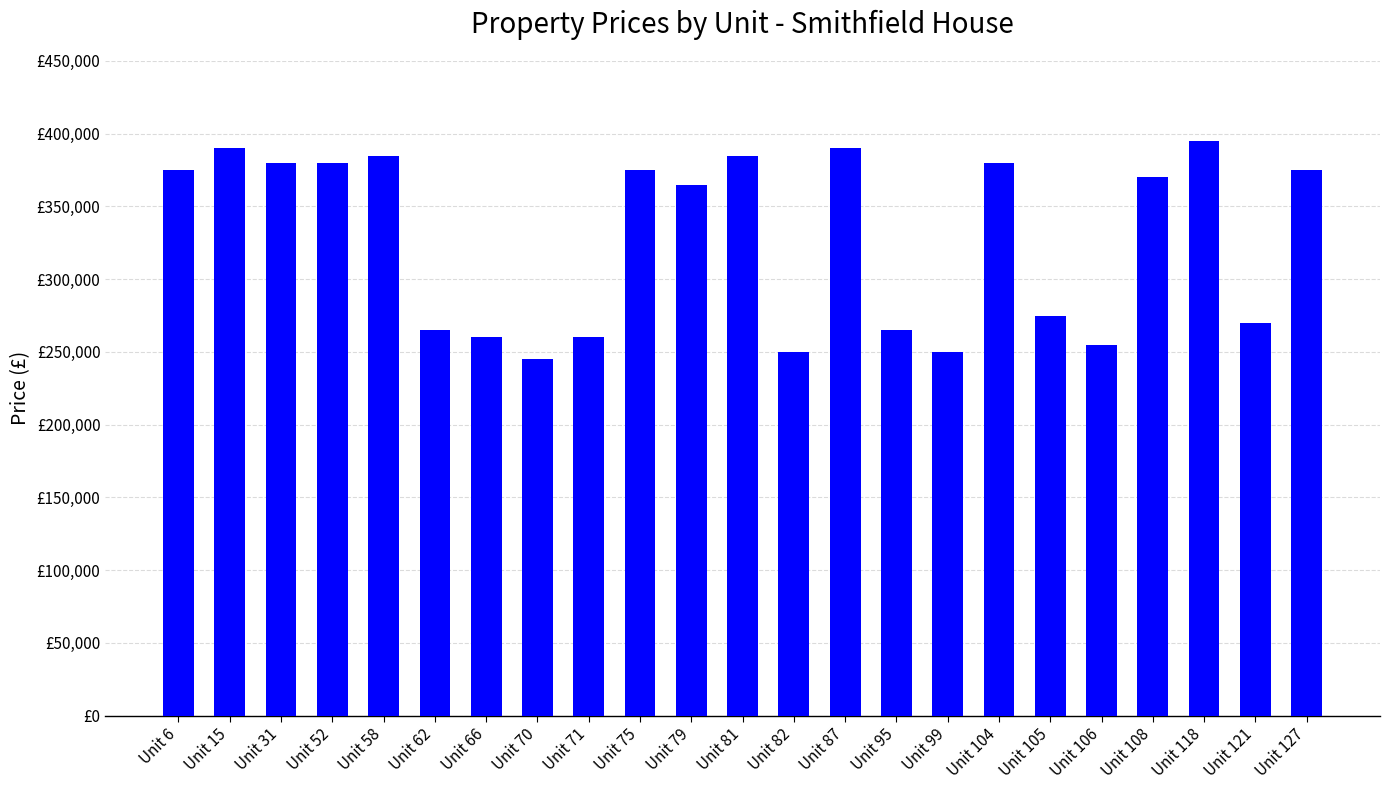

Which label corresponds to the largest value in the chart?

Unit 118